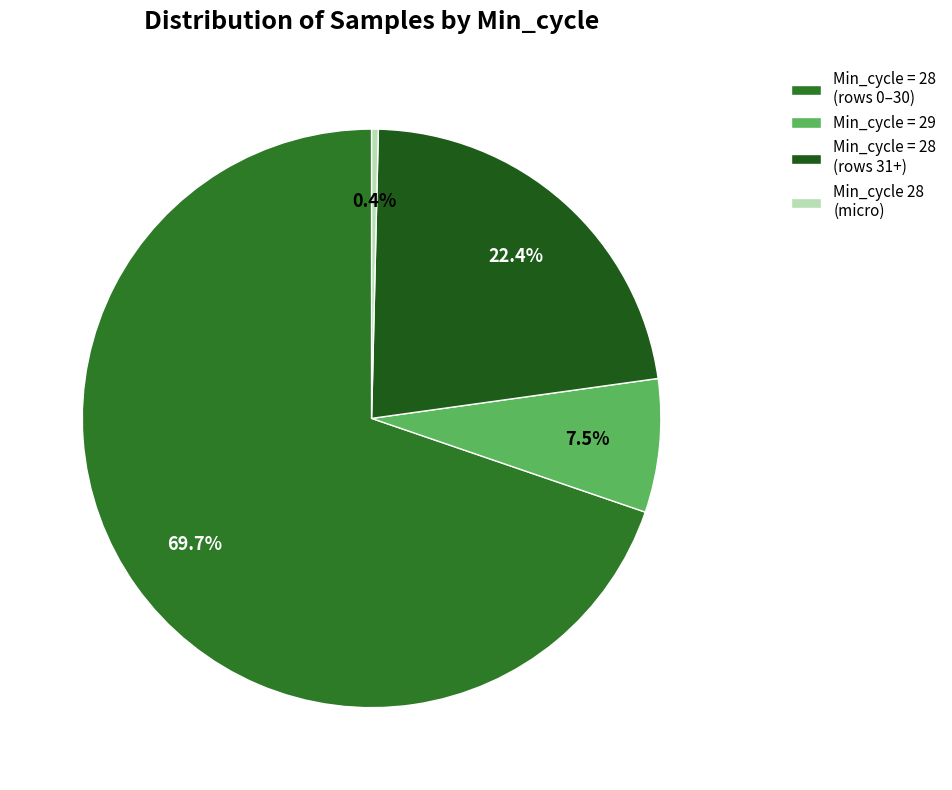

Count the number of slices in the pie.

4